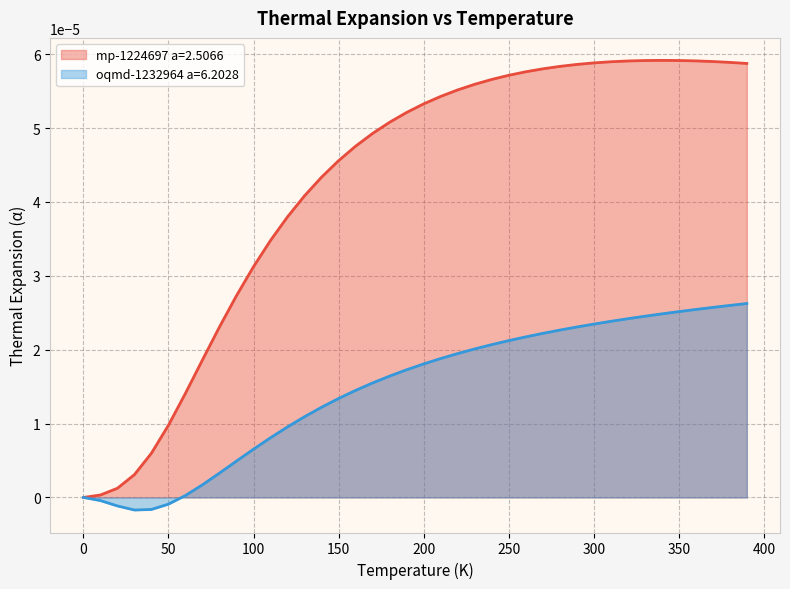

Rank the categories by mp-1224697 a=2.5066 value from highest to lowest.

340.0, 350.0, 330.0, 360.0, 320.0, 370.0, 310.0, 380.0, 300.0, 390.0, 290.0, 280.0, 270.0, 260.0, 250.0, 240.0, 230.0, 220.0, 210.0, 200.0, 190.0, 180.0, 170.0, 160.0, 150.0, 140.0, 130.0, 120.0, 110.0, 100.0, 90.0, 80.0, 70.0, 60.0, 50.0, 40.0, 30.0, 20.0, 10.0, 0.0